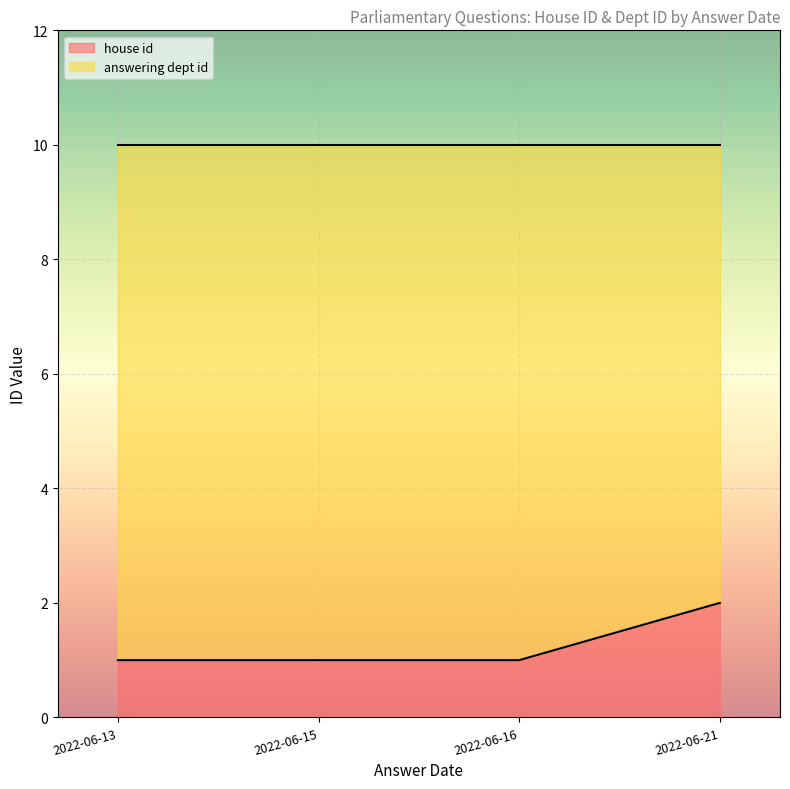

How many values are between 1 and 2?

4